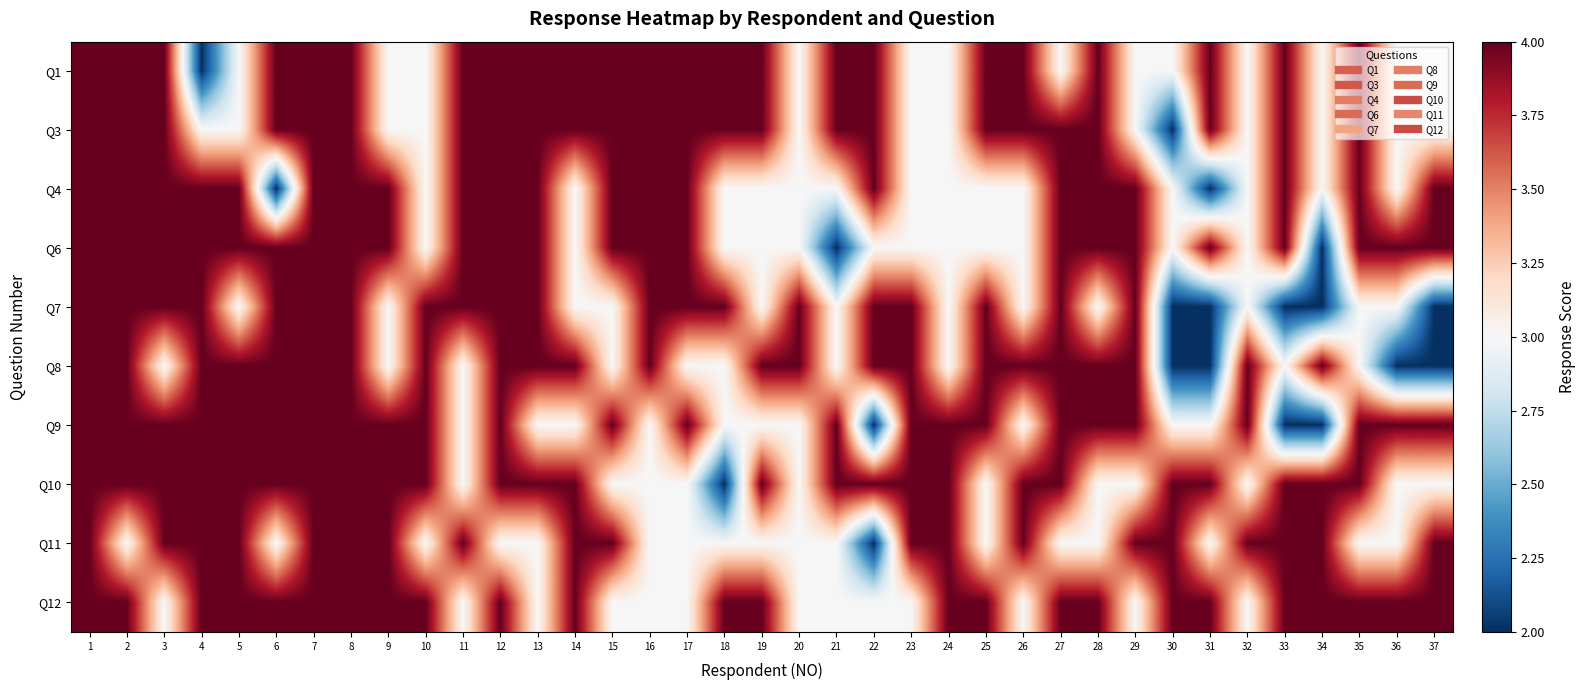

Between 19 and 35, which series saw the biggest shift?

Q4